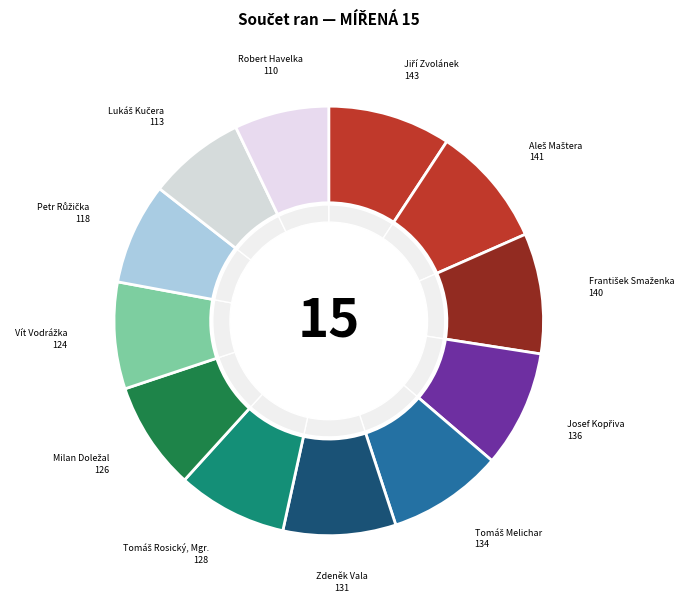

To the nearest percent, what is the average slice percentage?

8%